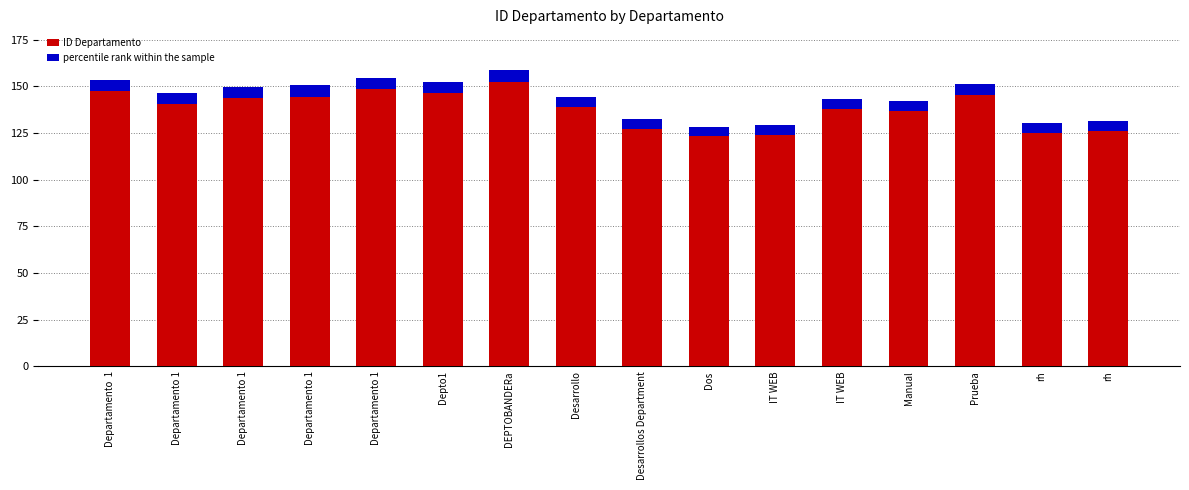

At which category does the chart reach its minimum across all series?

Dos